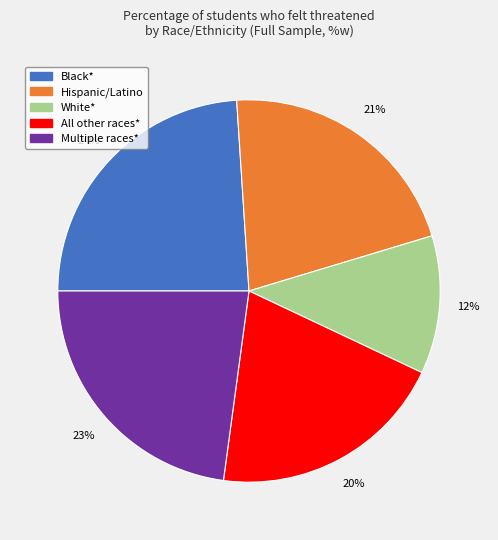

What is the largest slice in the pie chart?

Black*